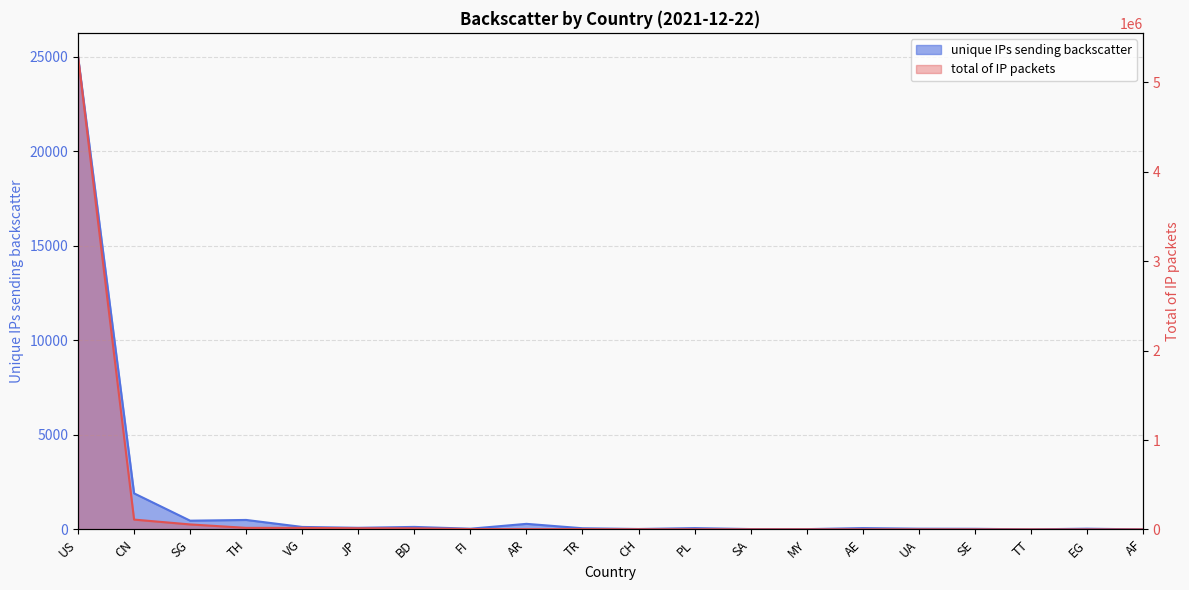

Rank the categories by unique IPs sending backscatter value from highest to lowest.

US, CN, TH, SG, AR, BD, VG, JP, AE, PL, TR, UA, EG, FI, SE, CH, SA, MY, TT, AF